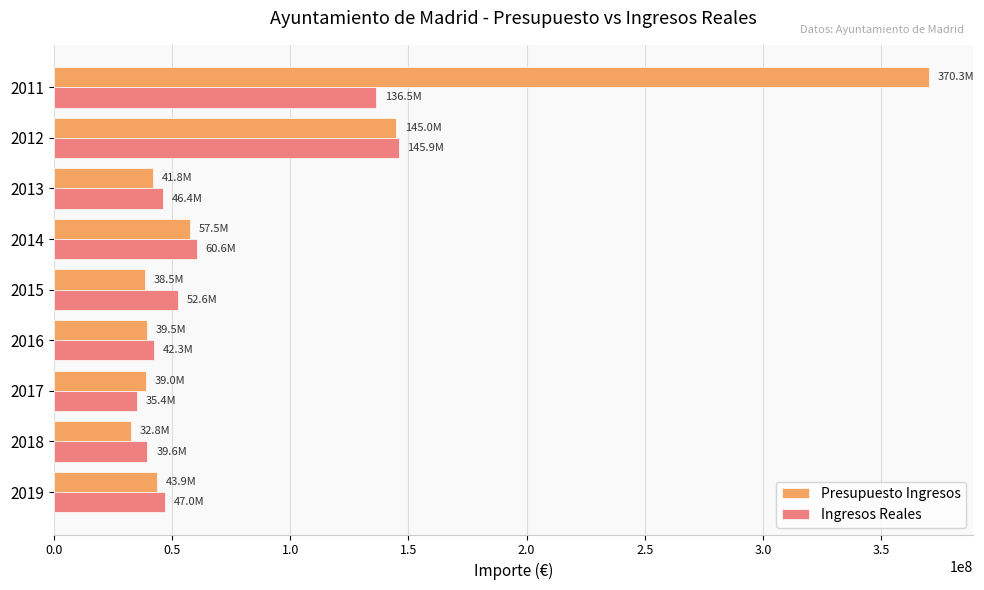

At which label is Ingresos Reales closest to 90613802?

2014